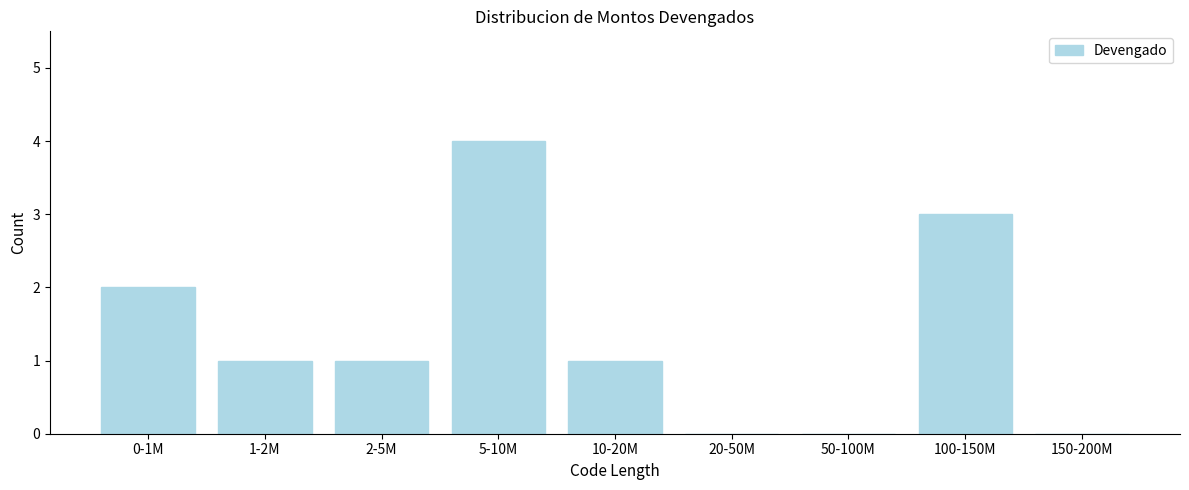

Reading left to right, extract all data points from this chart.

0-1M=2	1-2M=1	2-5M=1	5-10M=4	10-20M=1	20-50M=0	50-100M=0	100-150M=3	150-200M=0